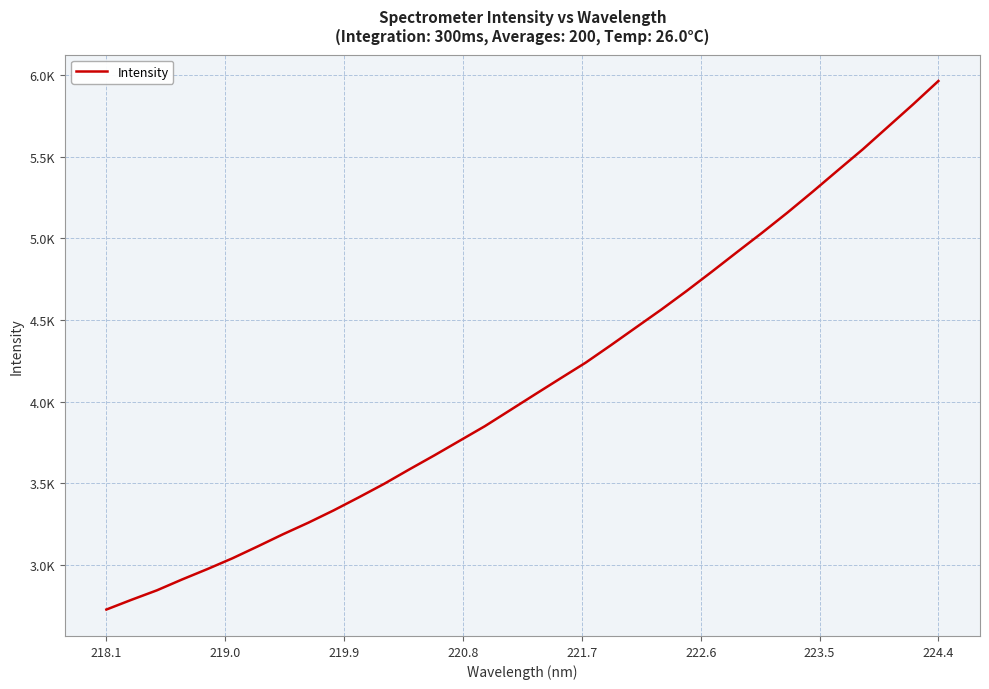

What is the value of the 10th point from the left?

3333.5